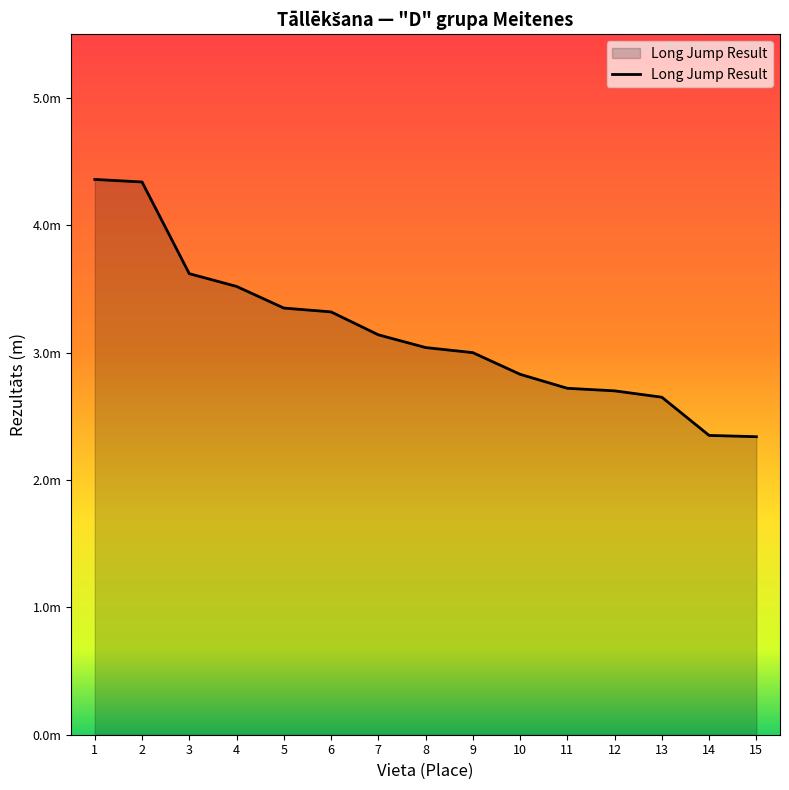

List the labels in order of value, largest first.

1, 2, 3, 4, 5, 6, 7, 8, 9, 10, 11, 12, 13, 14, 15